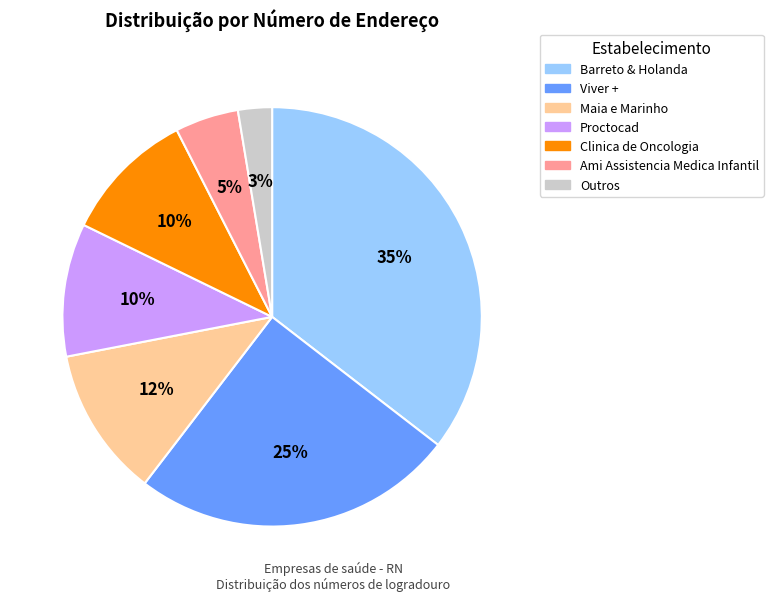

What is the largest slice in the pie chart?

Barreto & Holanda